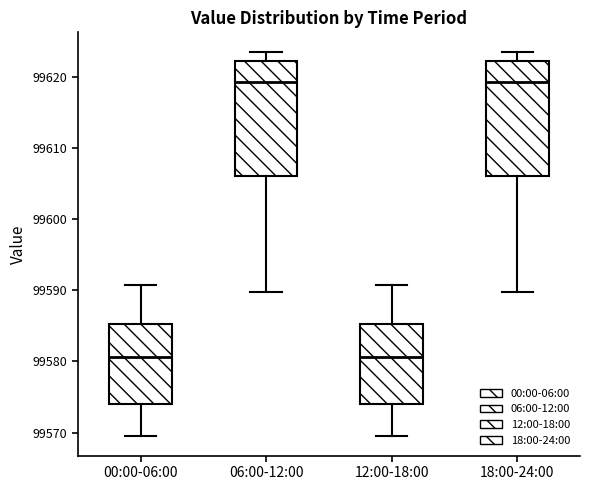

Where does the upper whisker of the box for 00:00-06:00 end on the y-axis? The values are not printed on the chart, so give them approximately, as read against the axis.

99591